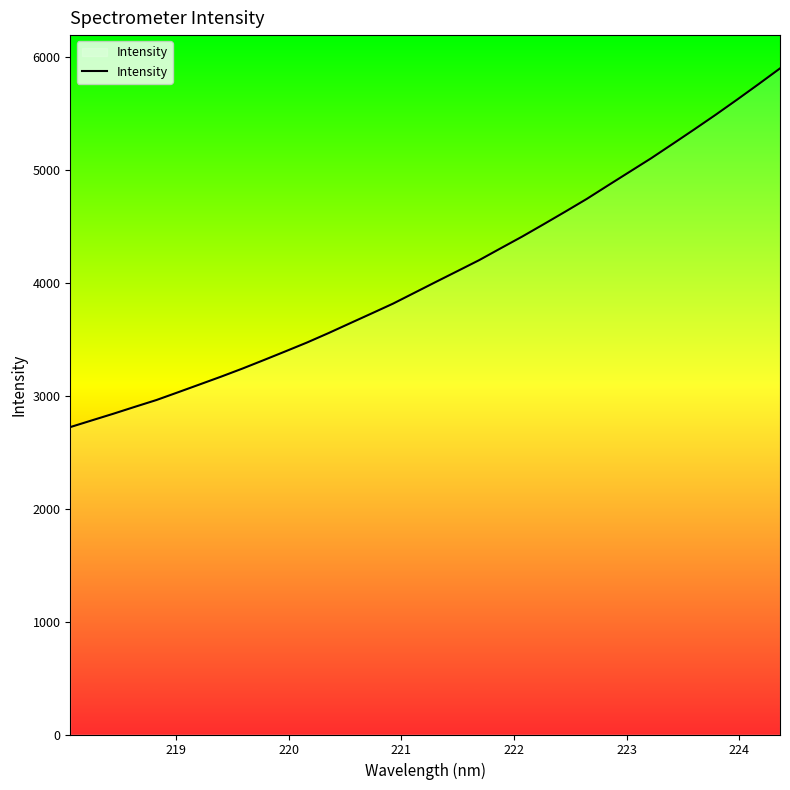

What is the smallest value displayed?

2721.3